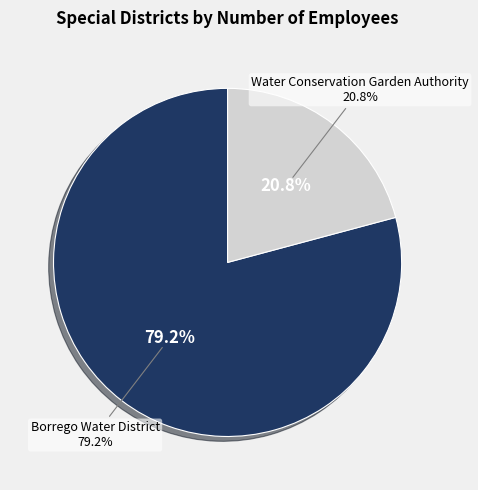

What percentage is the Borrego Water District slice, to the nearest percent?

79%